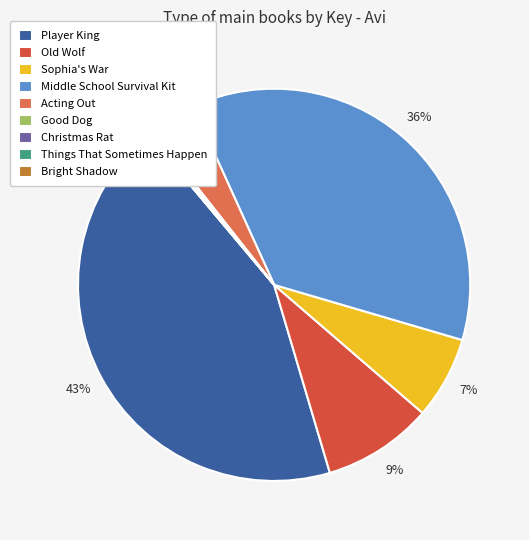

To the nearest percent, what is the combined percentage of Player King and Things That Sometimes Happen?

44%